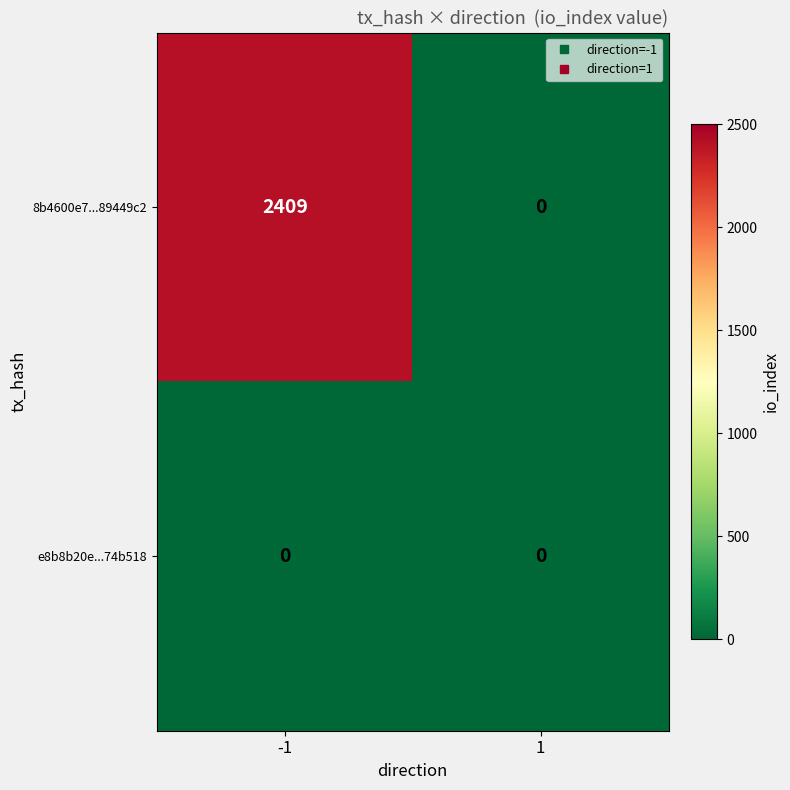

Which series has the largest total across all categories?

8b4600e7...89449c2